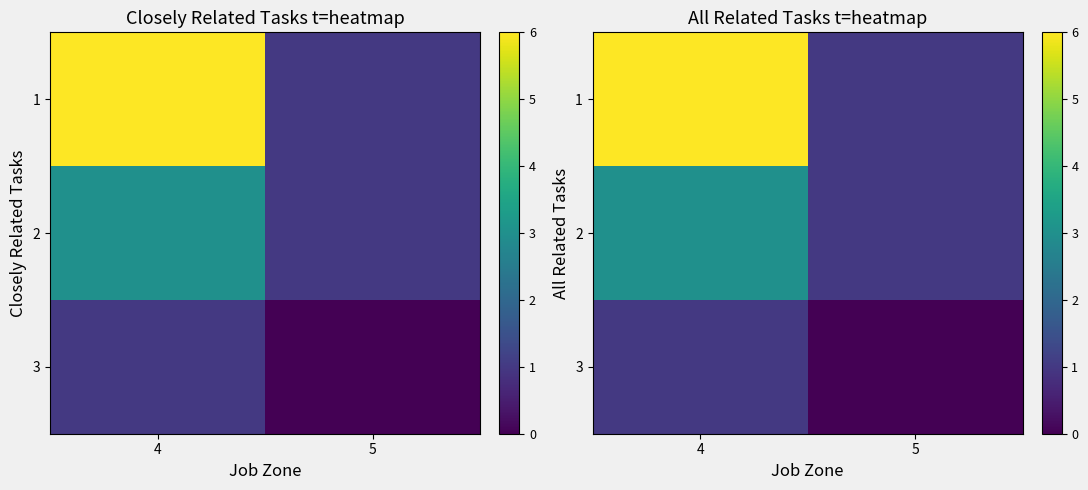

At which label is 1 closest to 3?

5